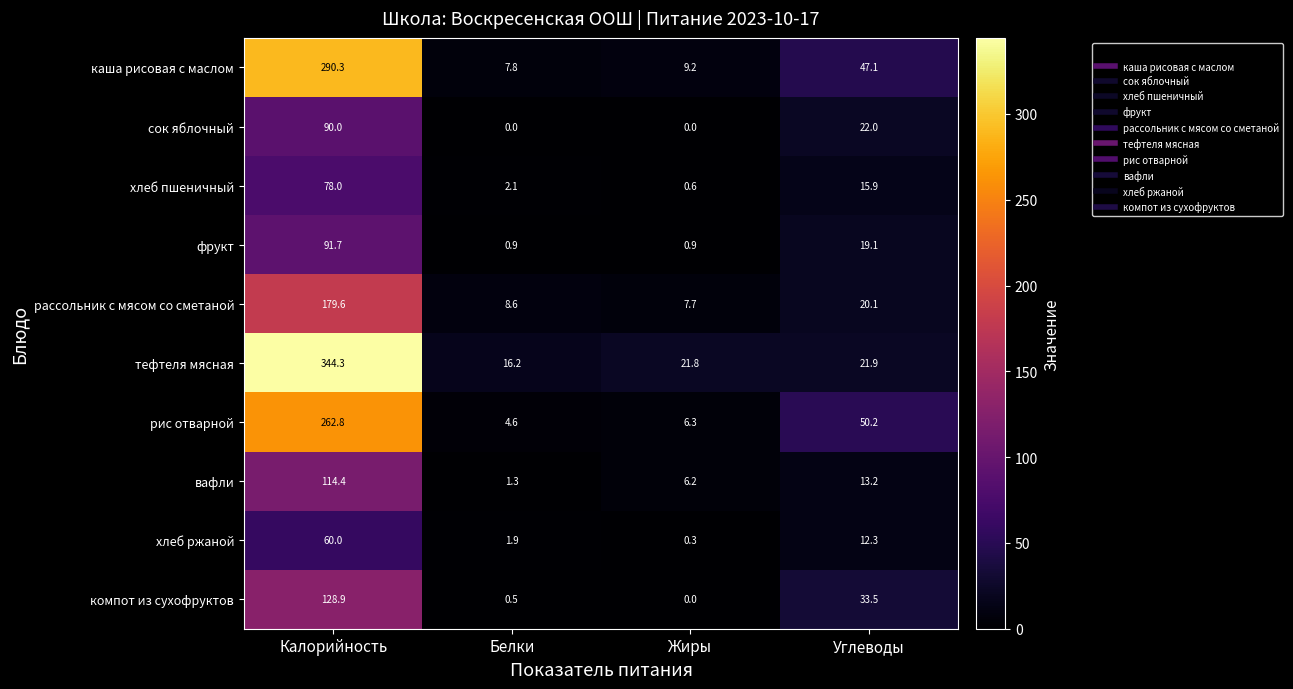

What is the difference between the maximum and minimum values in the фрукт series?

90.8